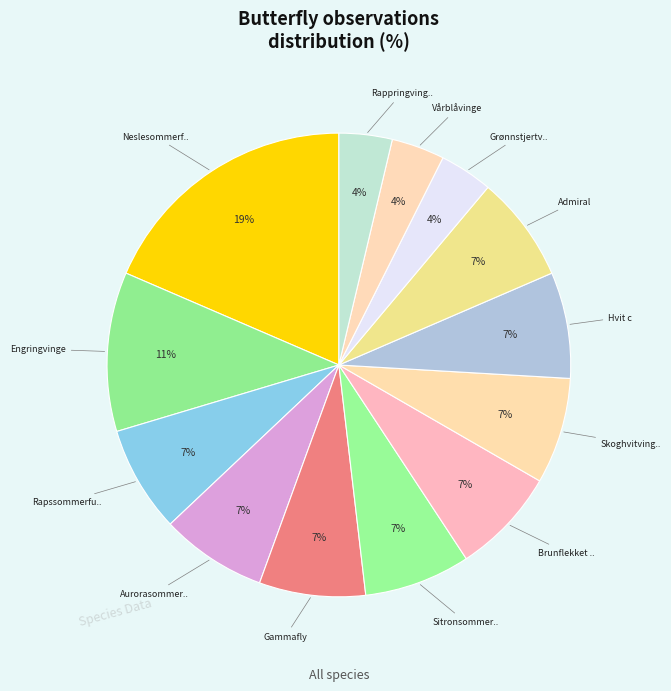

Count the number of slices in the pie.

13